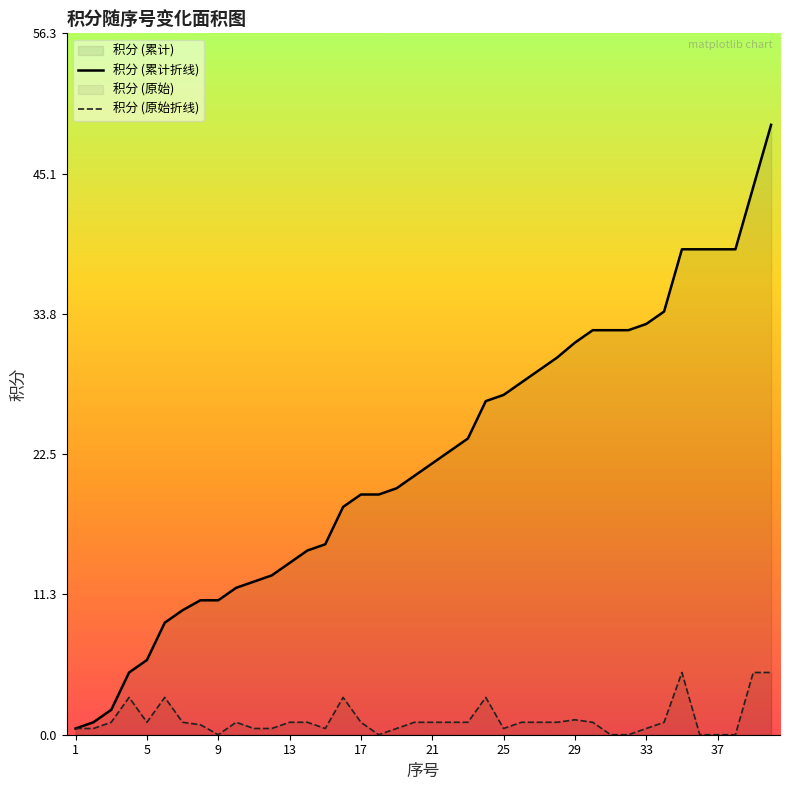

What is the difference between the second highest and minimum values in the 积分 (原始折线) series?

5.0